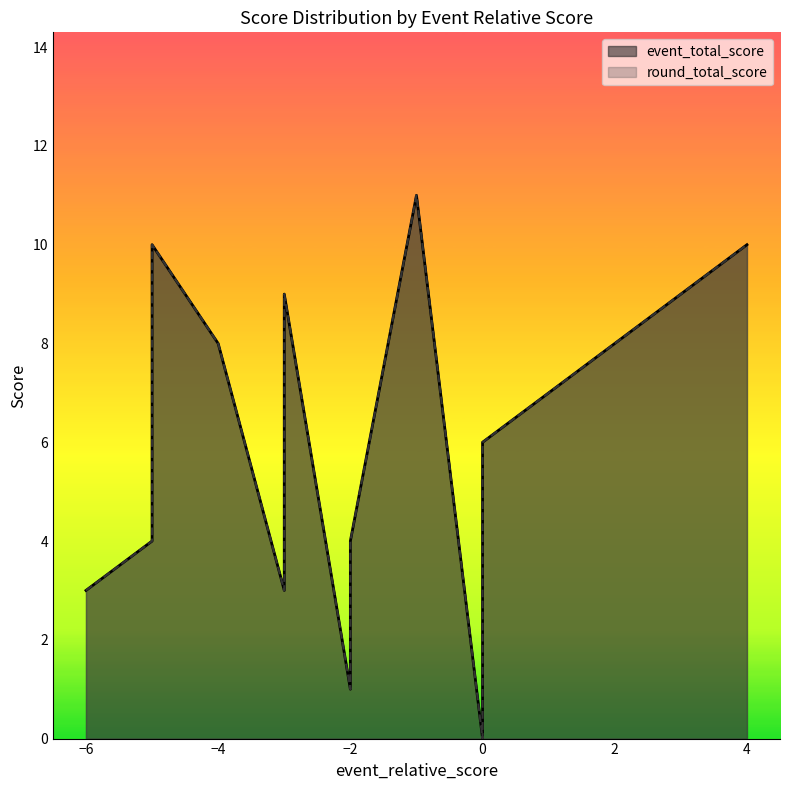

How many lines are shown in the chart?

2